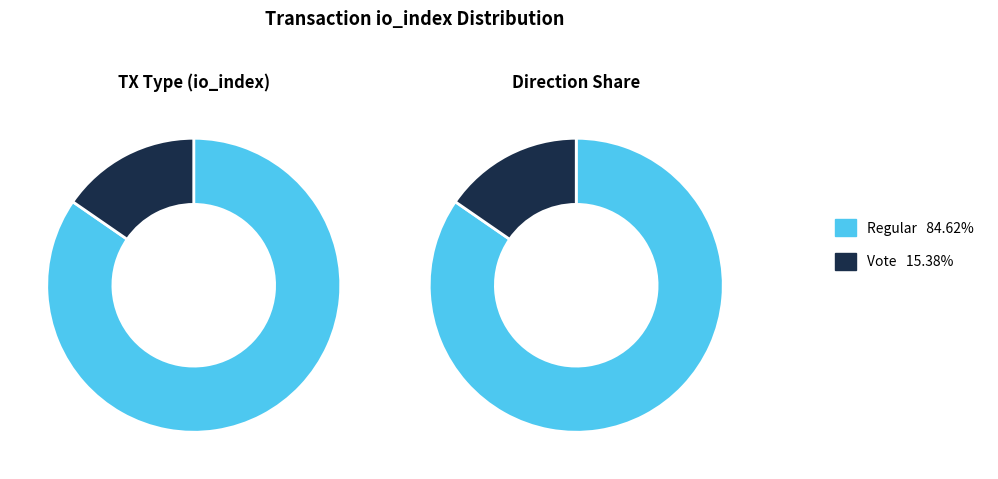

To the nearest percent, what is the difference between the largest and smallest slice percentages?

69%